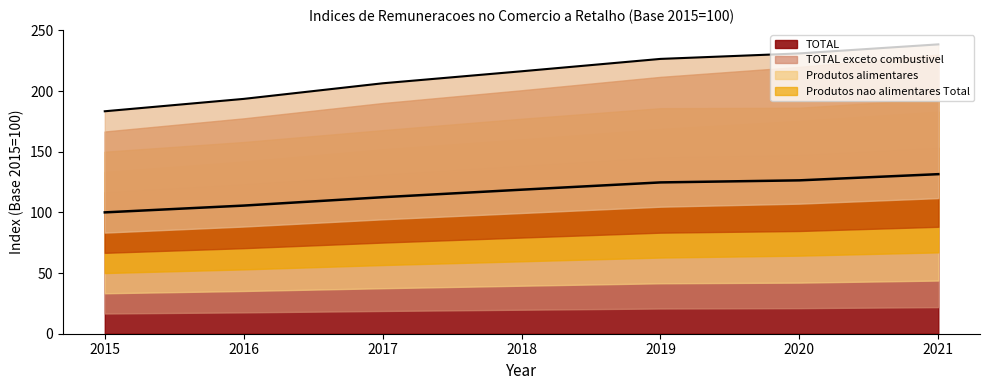

Does the chart display data point markers on the line(s)?

No